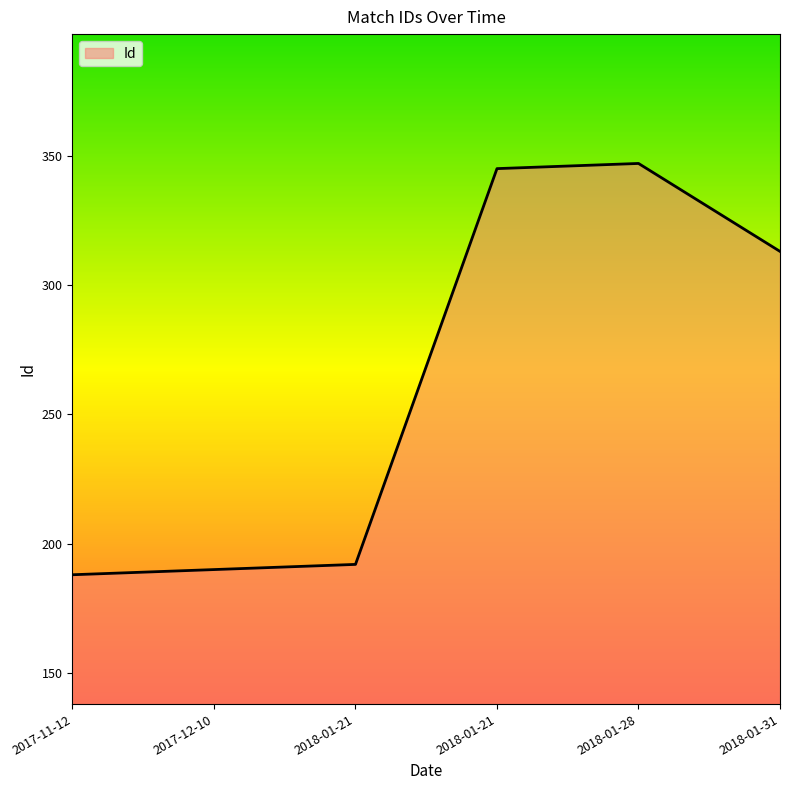

True or false: the data shows 70 at 2018-01-21.

False